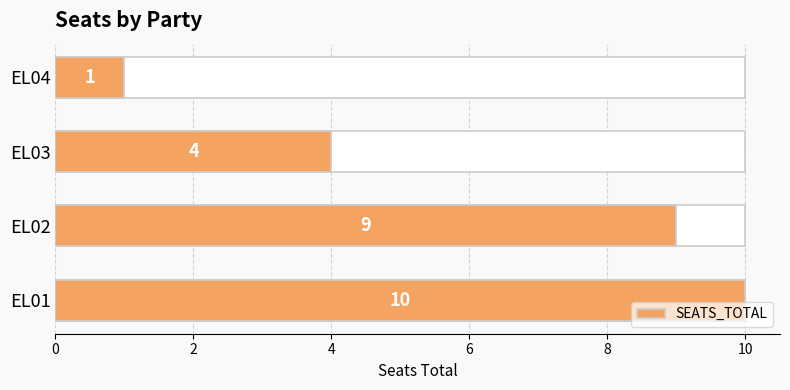

True or false: the data shows 1 at EL04.

False